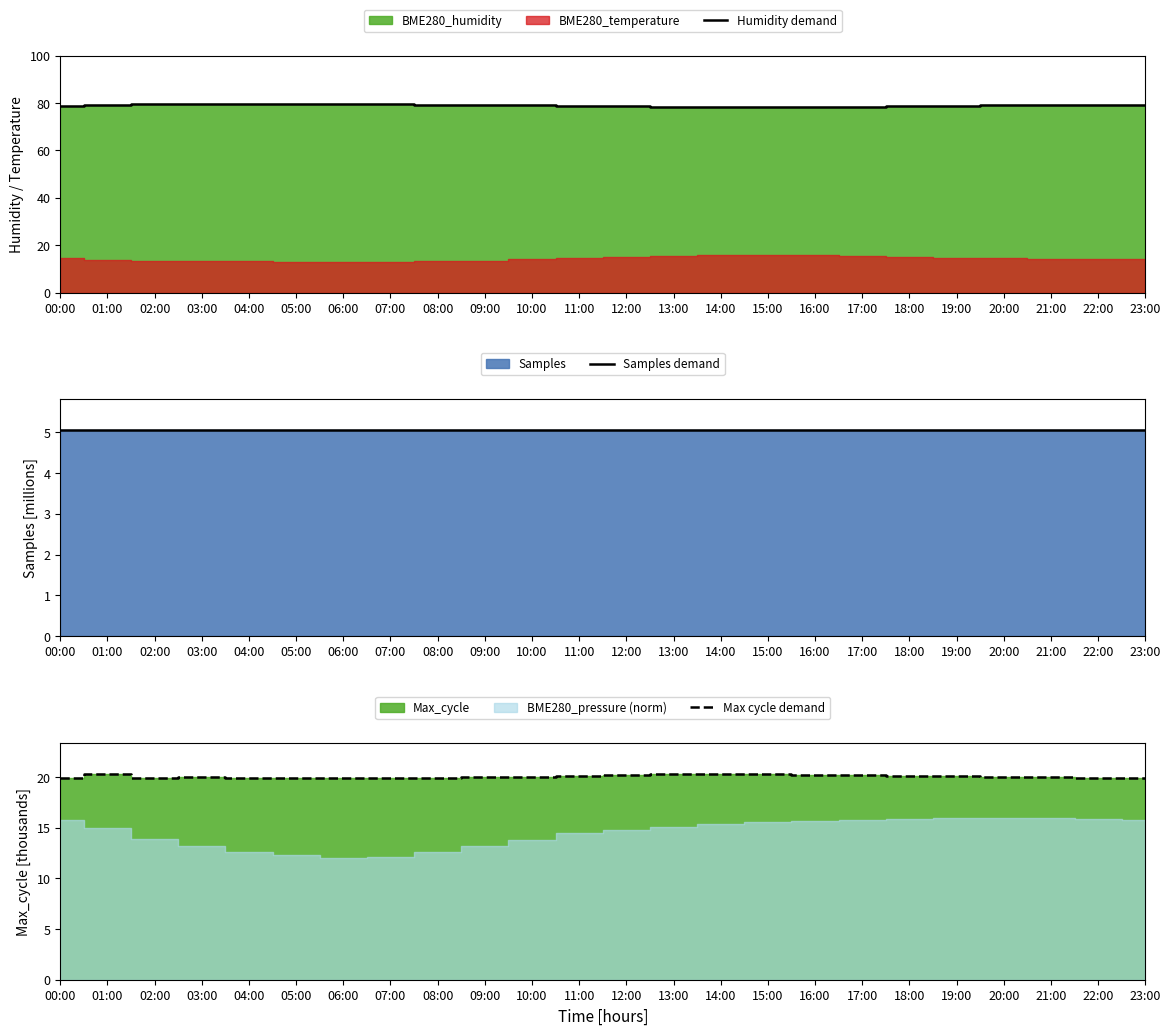

How many lines are shown in the chart?

3